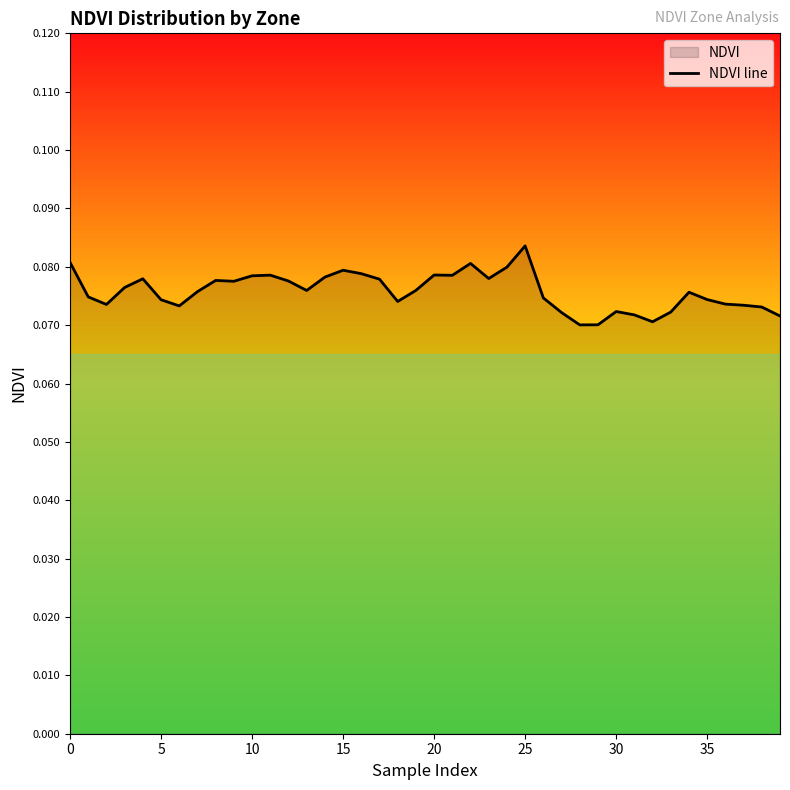

What is the value of the 3rd point from the left?

0.1